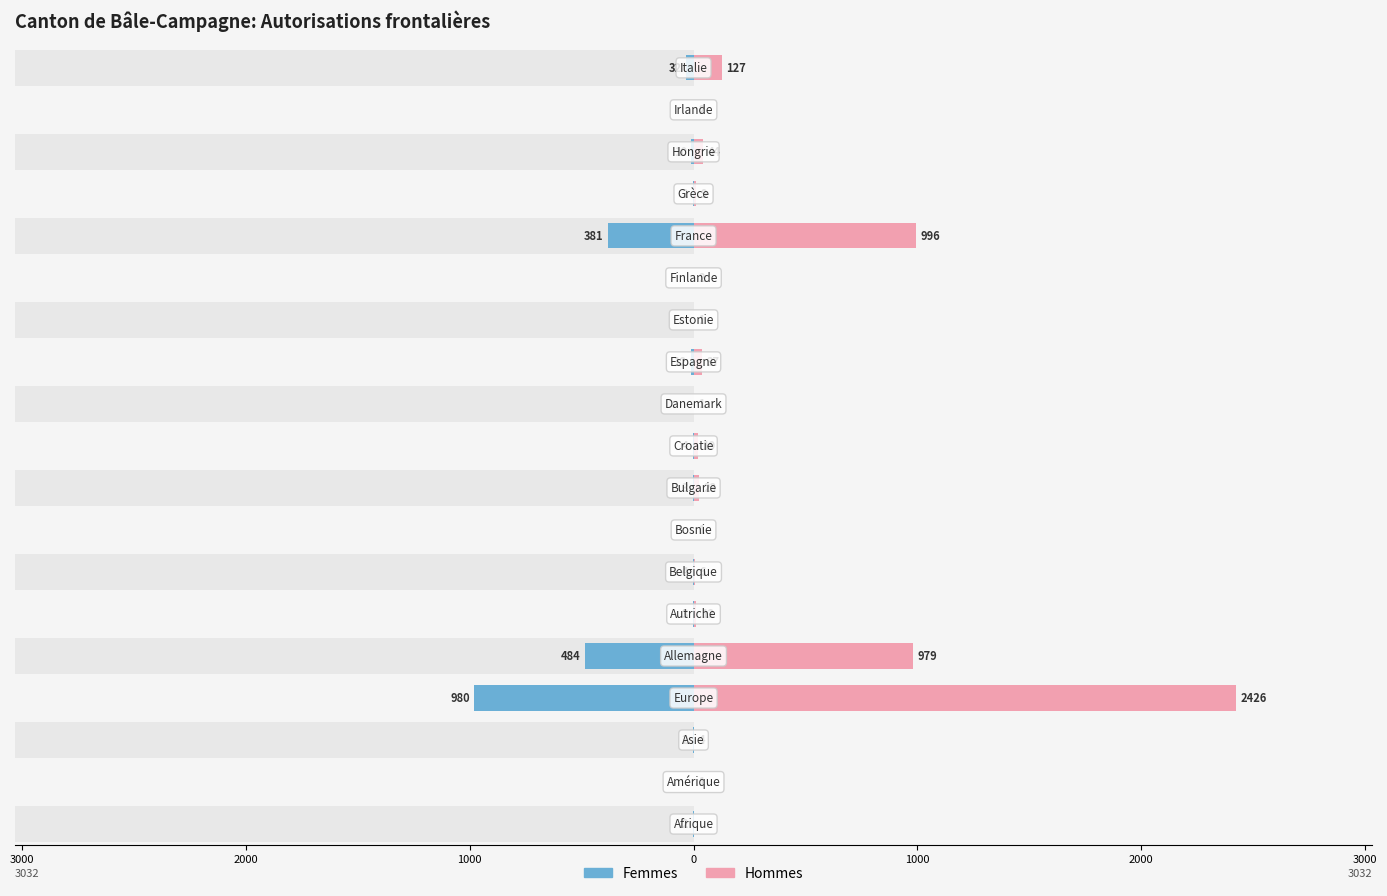

The Femmes series shows 620 at 12. True or false?

False